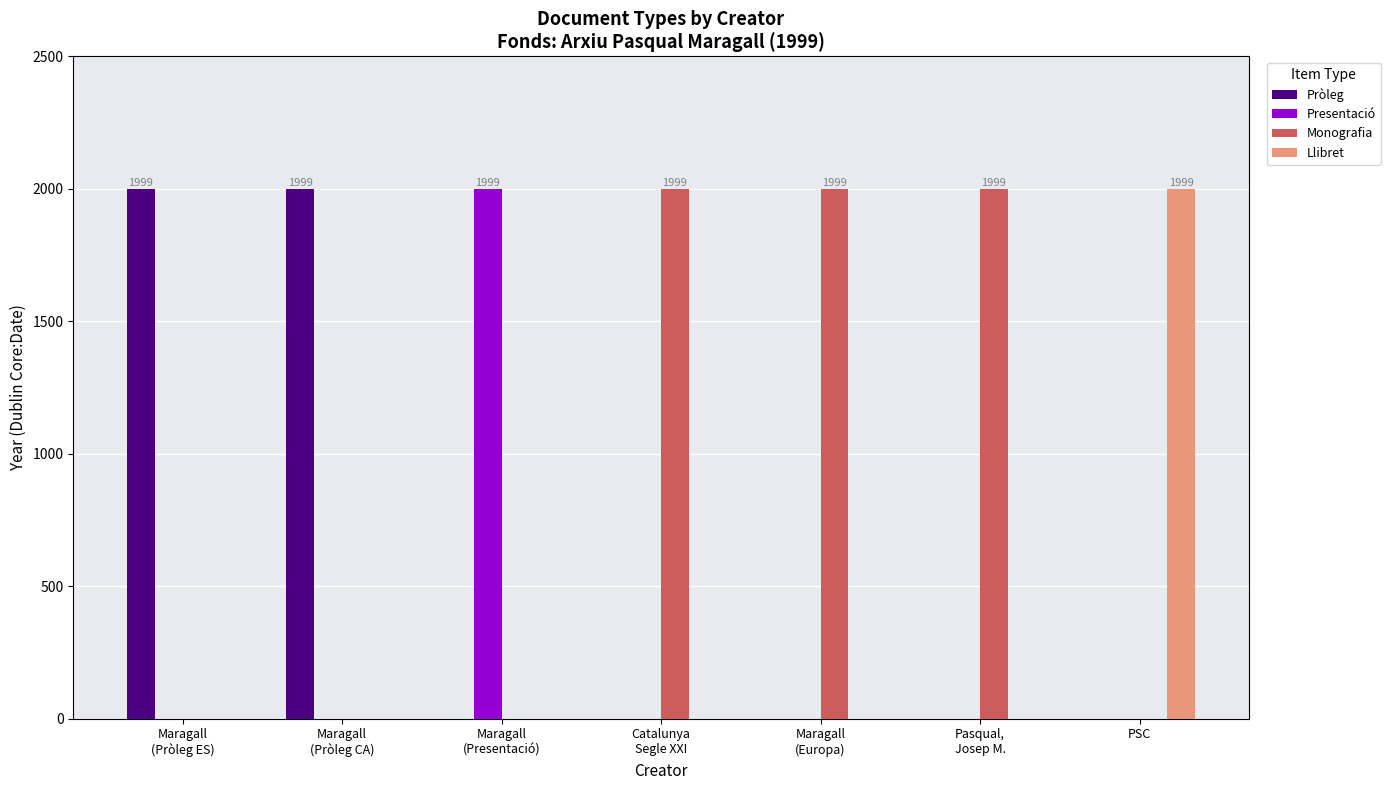

Is it true that Llibret equals -1194 at Maragall
(Pròleg CA)?

False